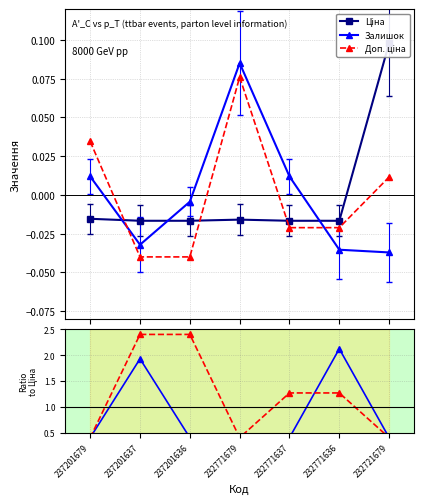

Is it true that Доп. / Ціна equals 0.3 at 232771636?

False